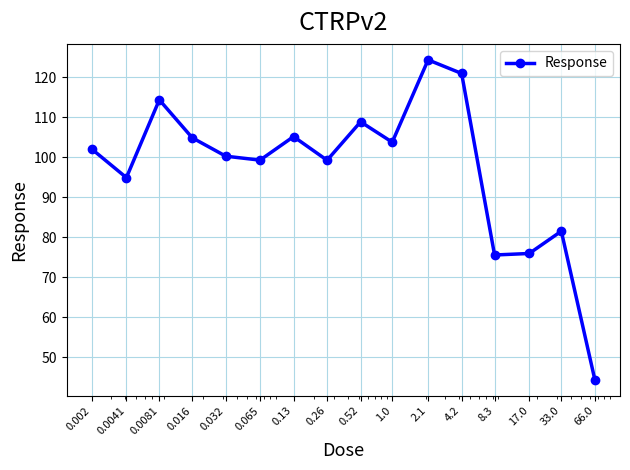

What is the minimum value shown in the chart?

44.4